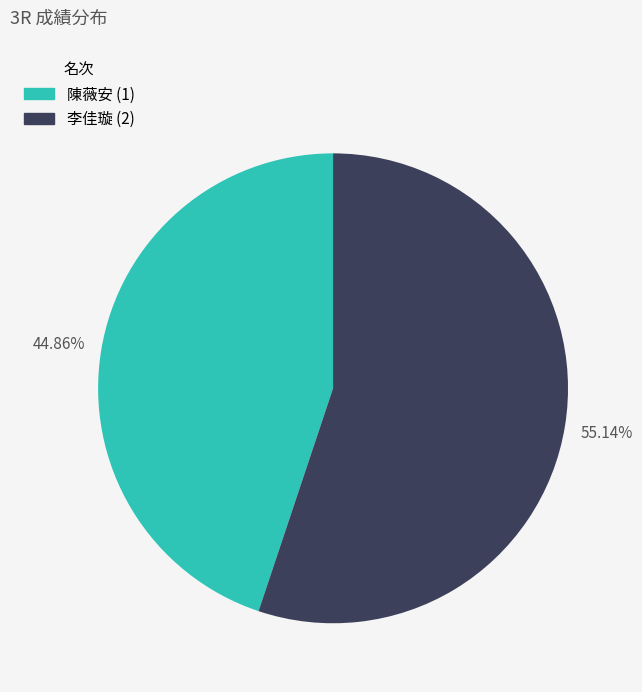

How many slices are in this pie chart?

2